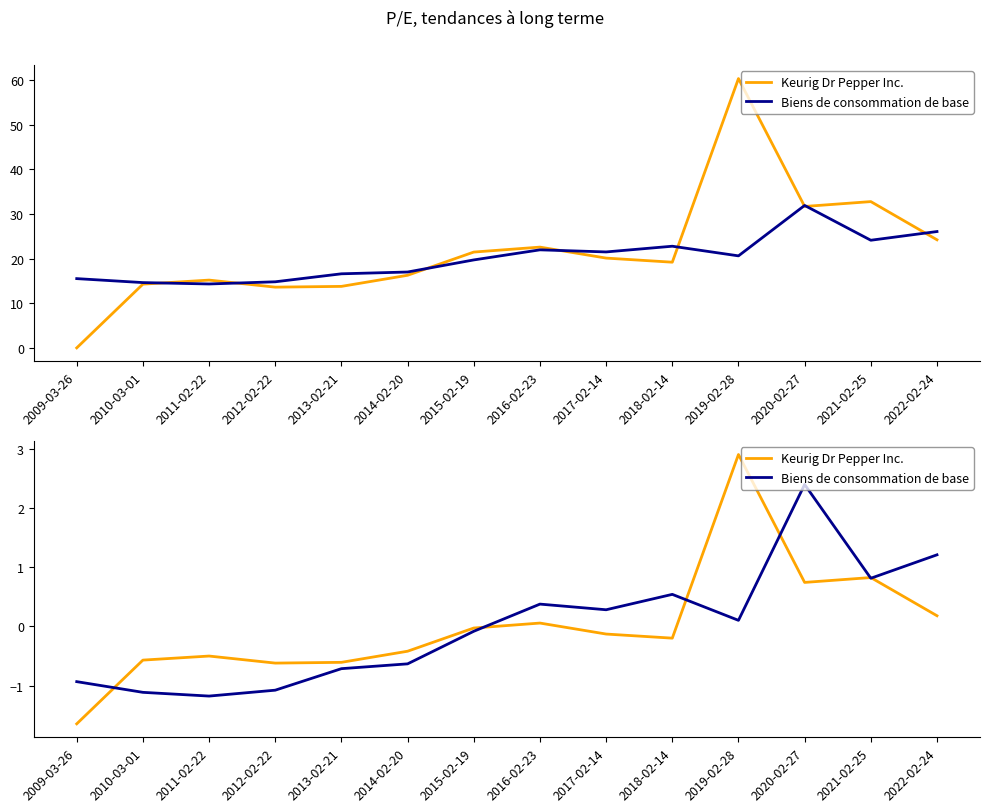

How many intersections are there between Keurig Dr Pepper Inc. and Biens de consommation de base?

6